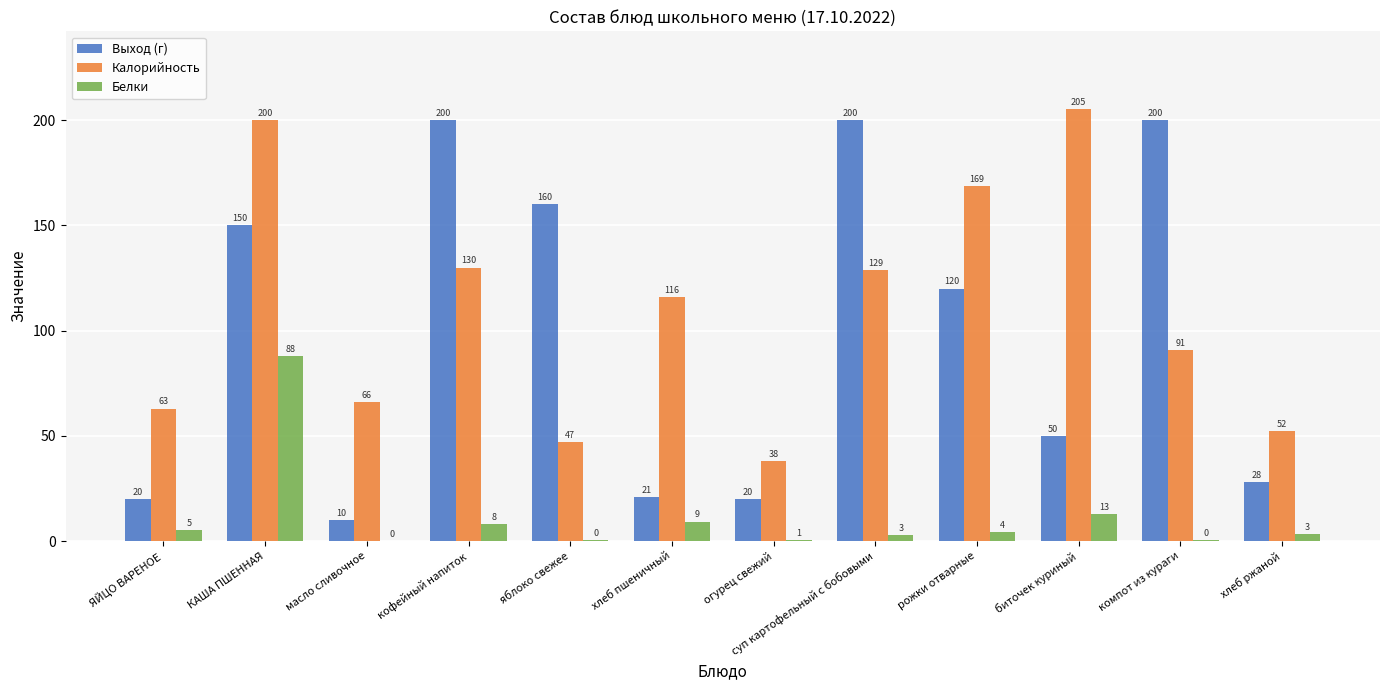

The Выход (г) series shows 39.4 at яблоко свежее. True or false?

False